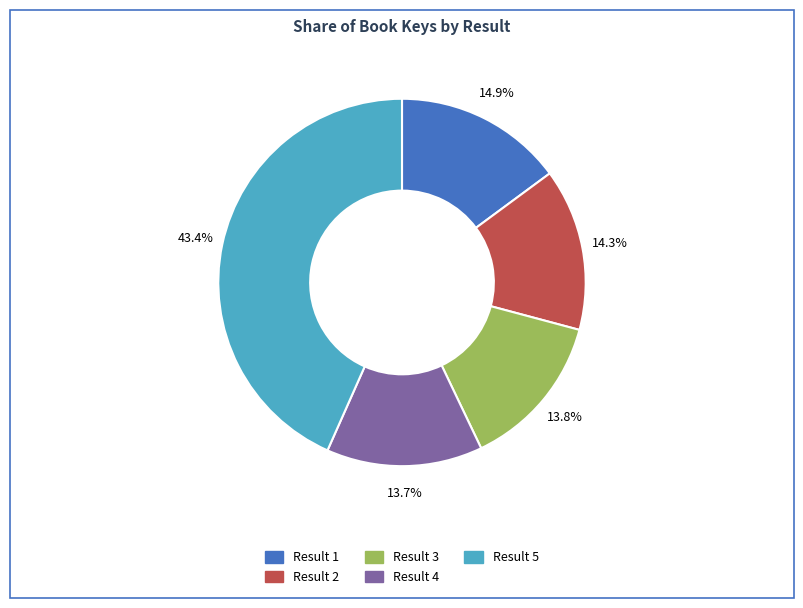

Is there any slice that represents more than half of the pie?

No